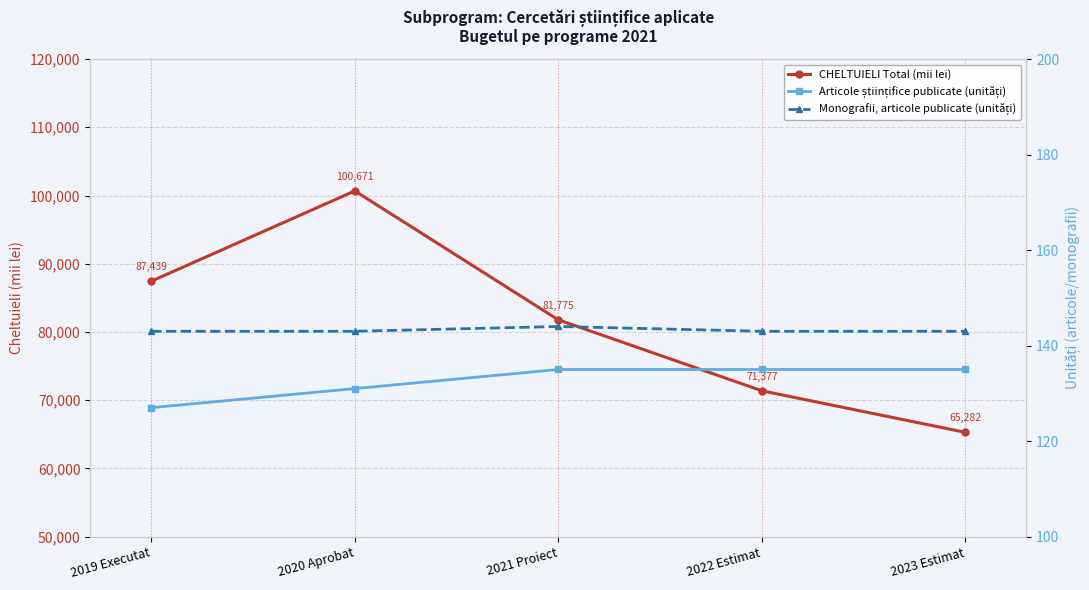

What is the difference between the highest and lowest values at 2021 Proiect?

81640.0